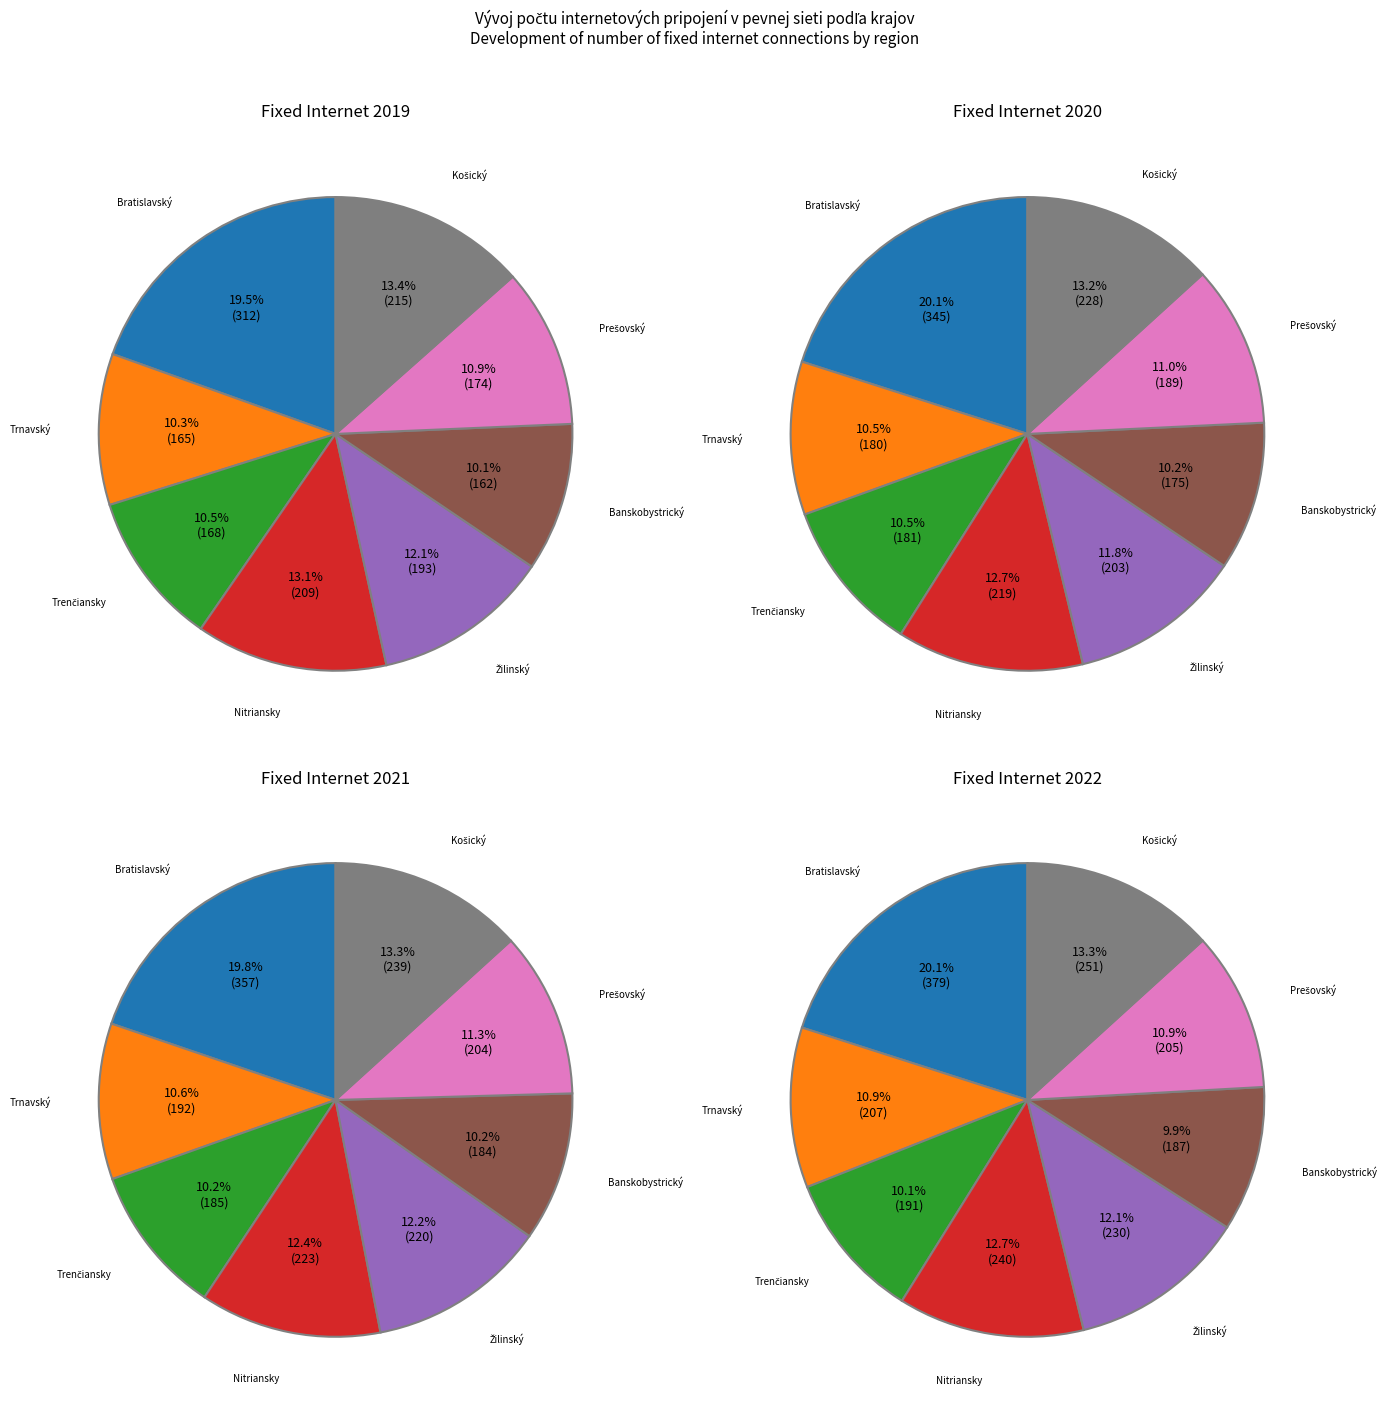

Is there any slice that represents more than half of the pie?

No